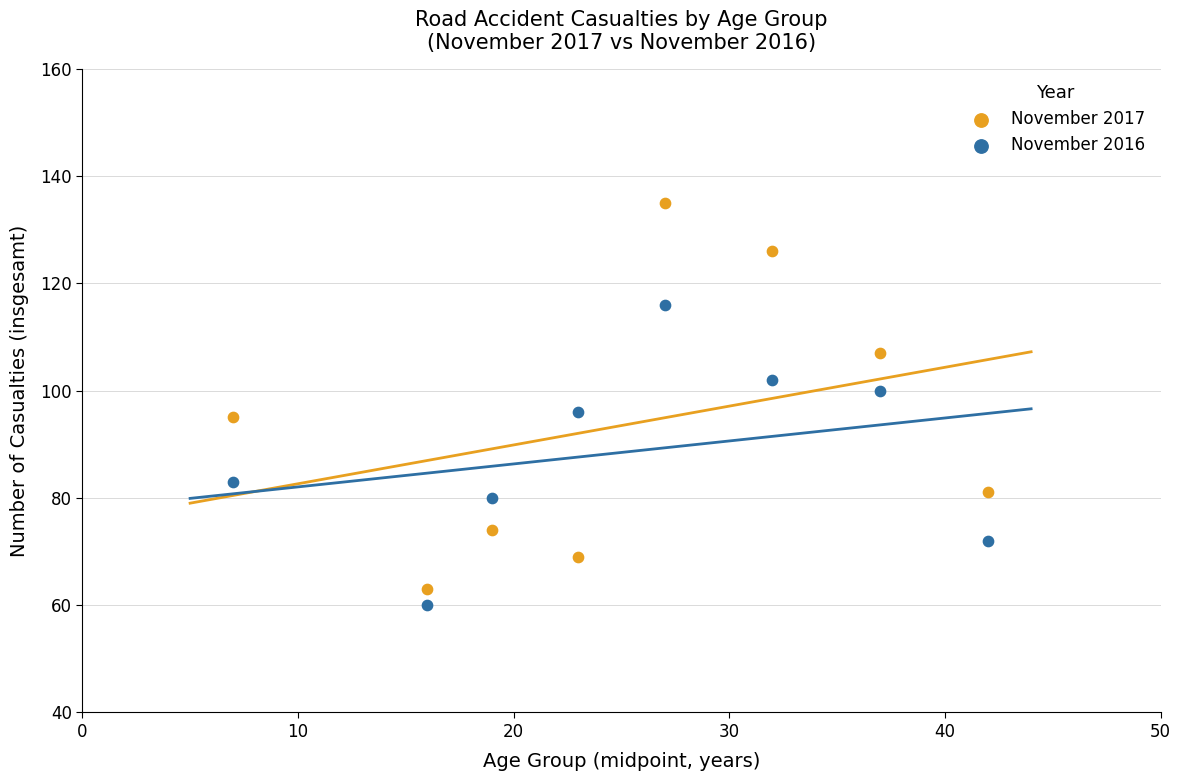

Which series contains the highest Y value?

November 2017